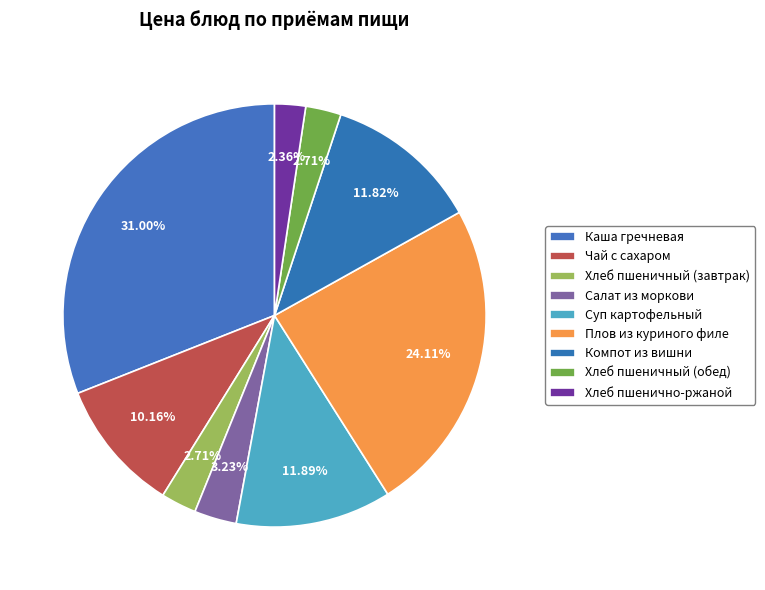

Is there a majority slice in this chart?

No